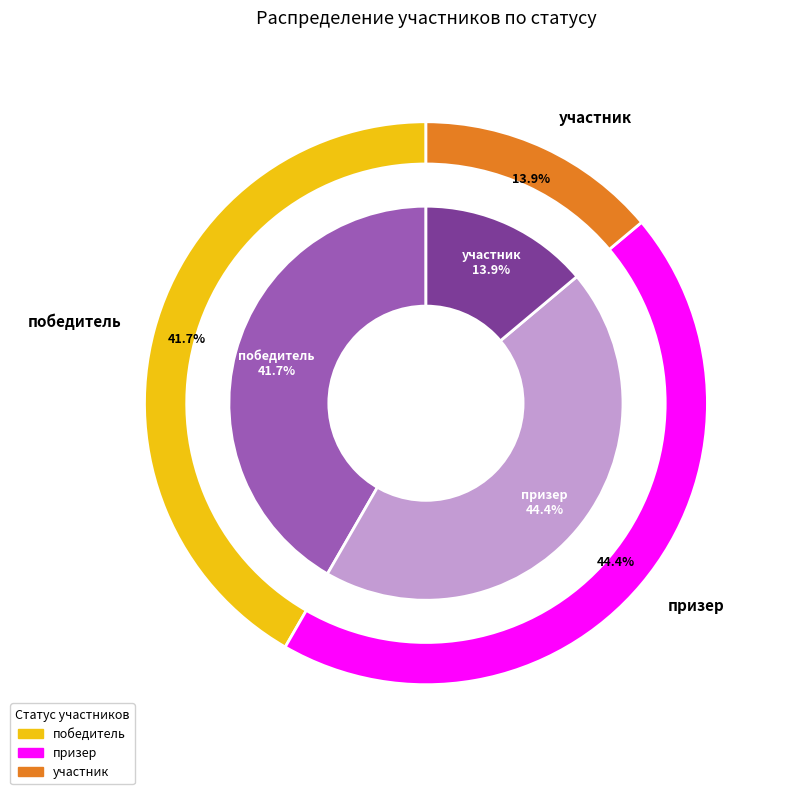

How many slices are in this pie chart?

3